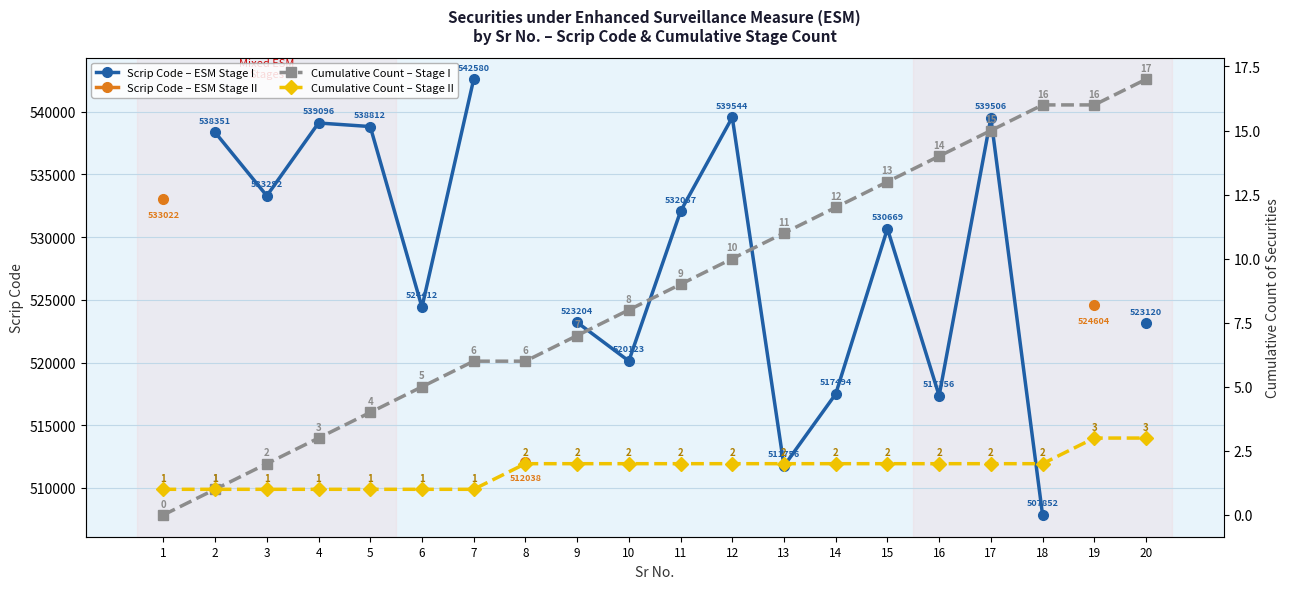

At which label does Cumulative Count – Stage I reach its minimum?

1